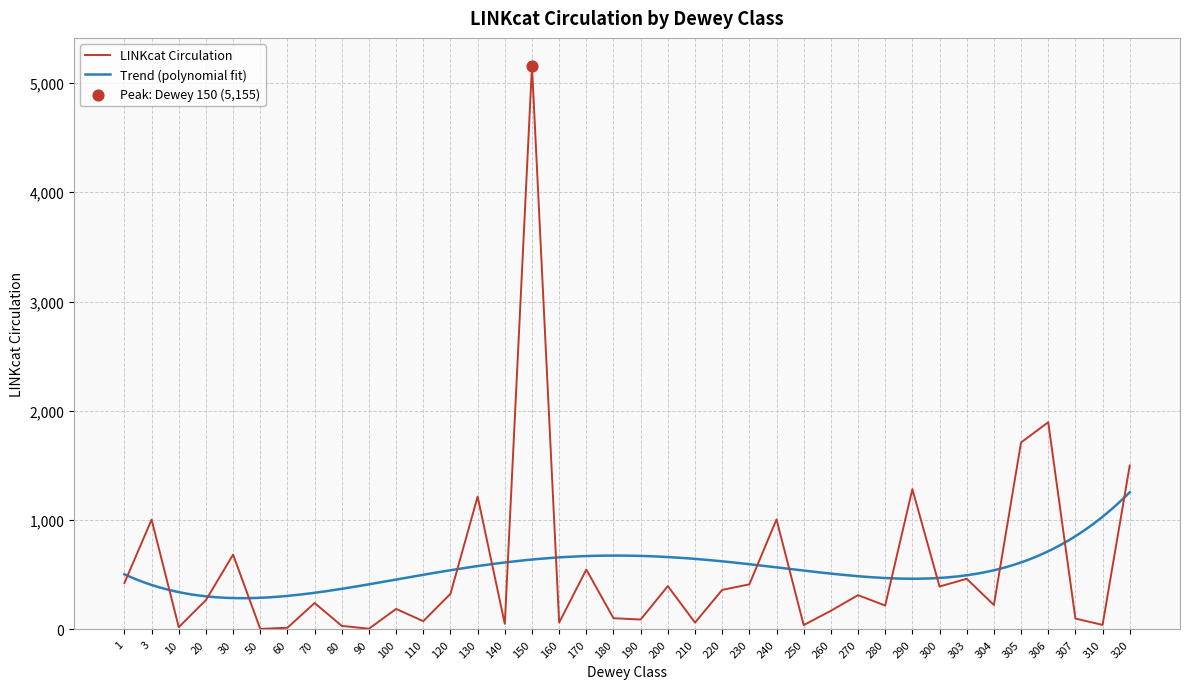

What is the change in value from 220 to 230?

+51